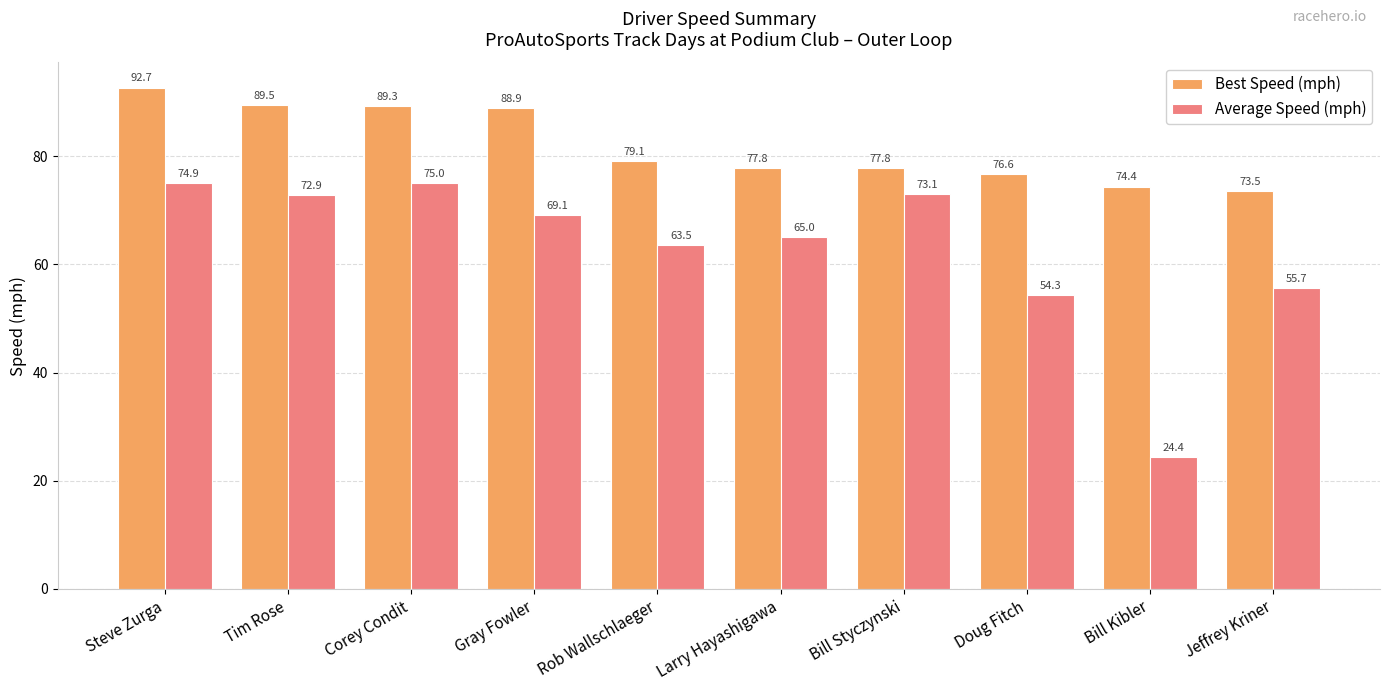

Where is Best Speed (mph) nearest to the value 83?

Rob Wallschlaeger